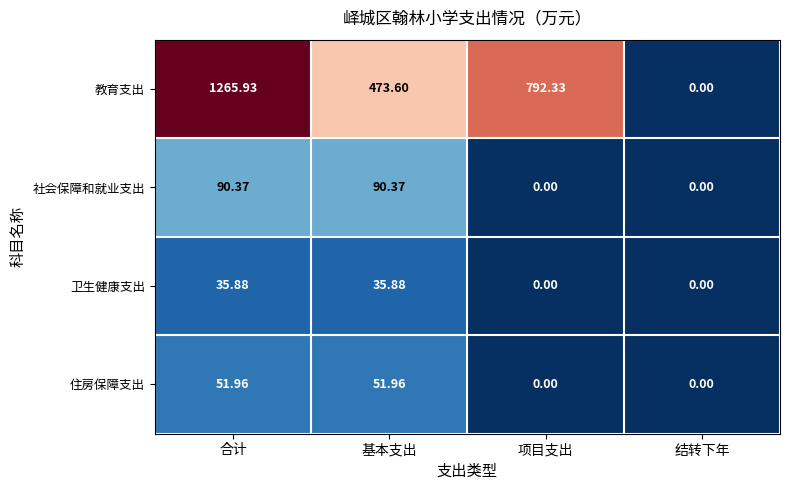

Where does the 住房保障支出 series first go above 51?

合计